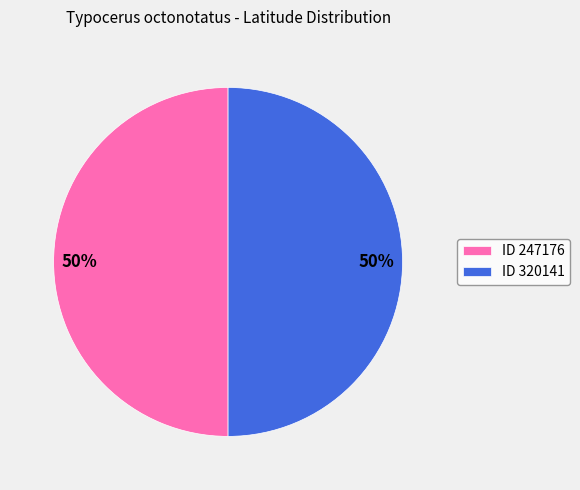

Combined, do ID 247176 and ID 320141 account for over 50%?

Yes